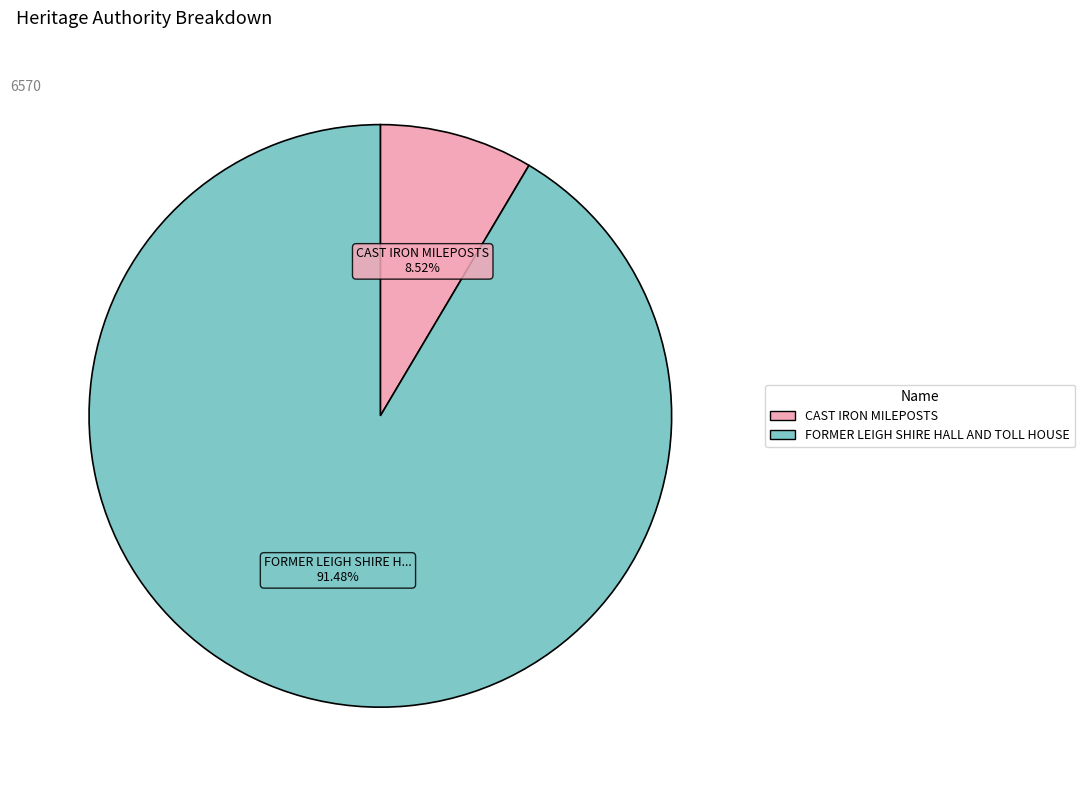

Count the number of slices in the pie.

2